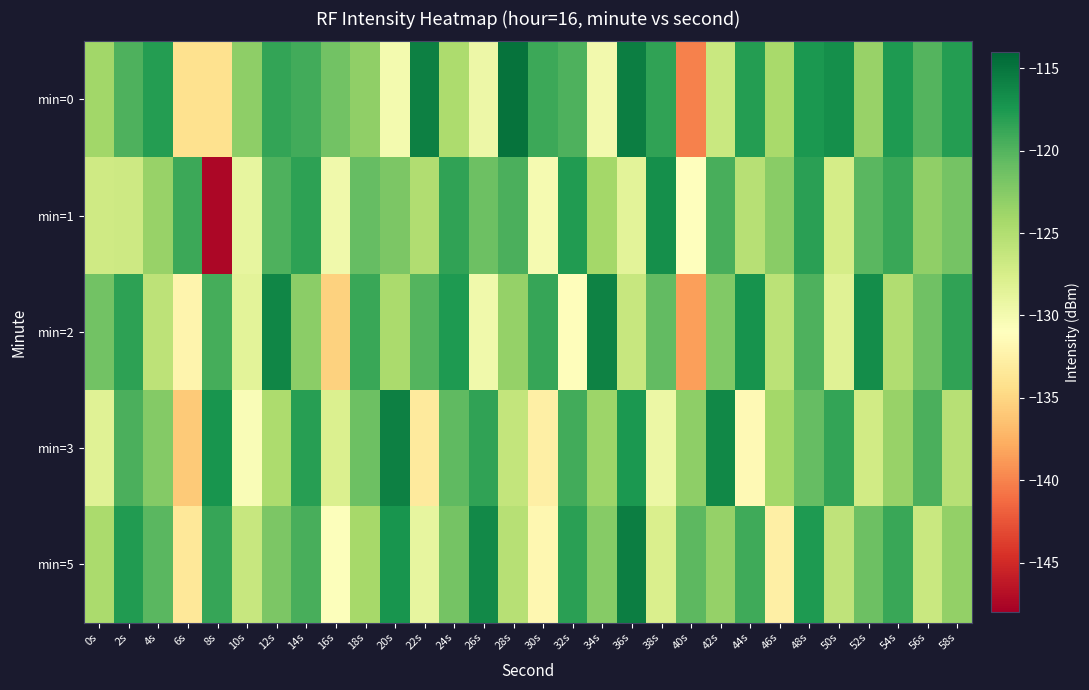

At which category does the chart reach its minimum across all series?

8s